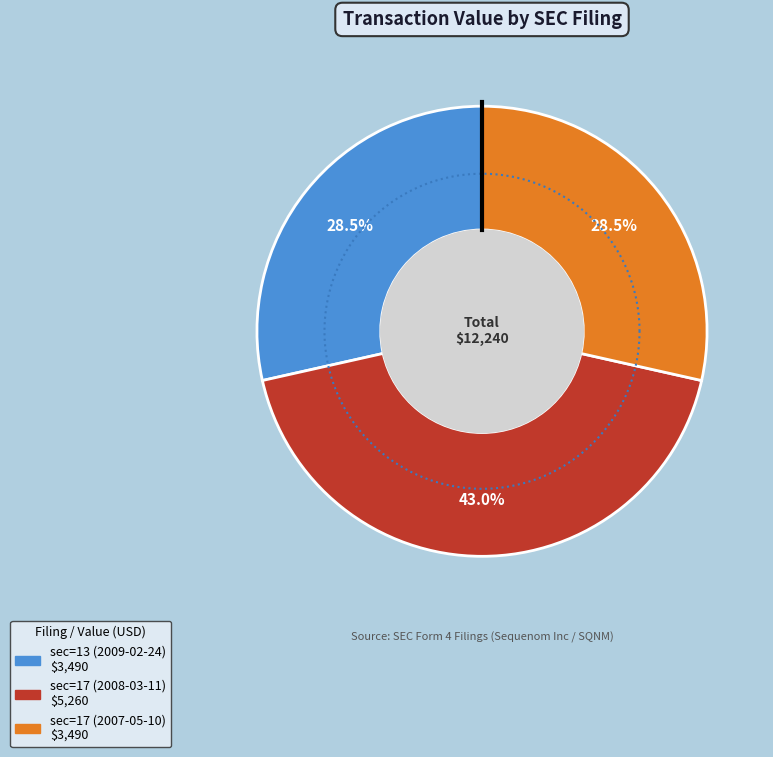

What percentage is the sec=13 (2009-02-24) slice, to the nearest percent?

29%